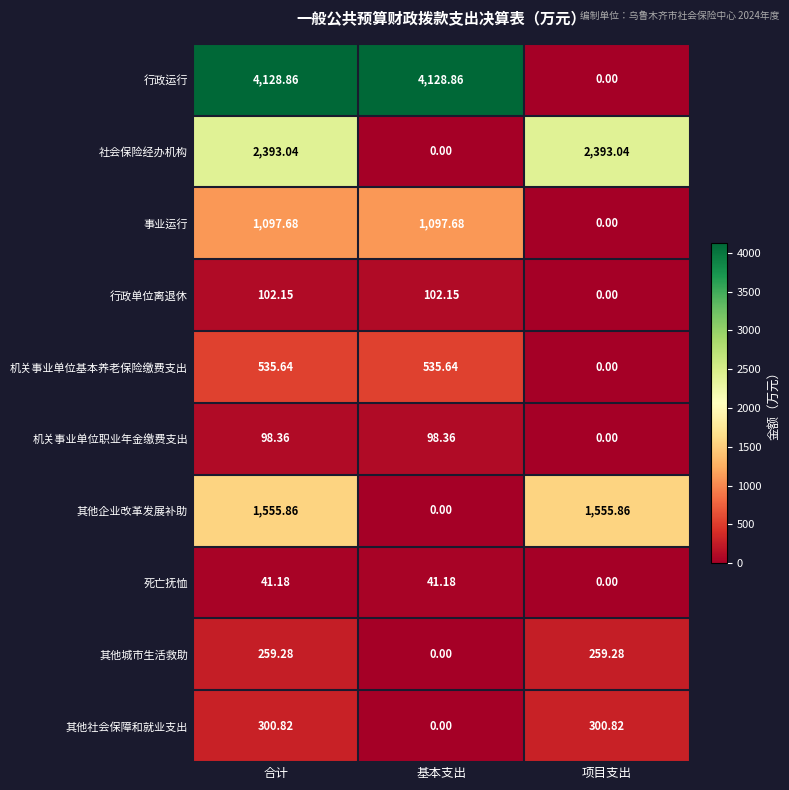

Is the value of 事业运行 at 合计 greater than the value of 行政运行 at 项目支出?

Yes